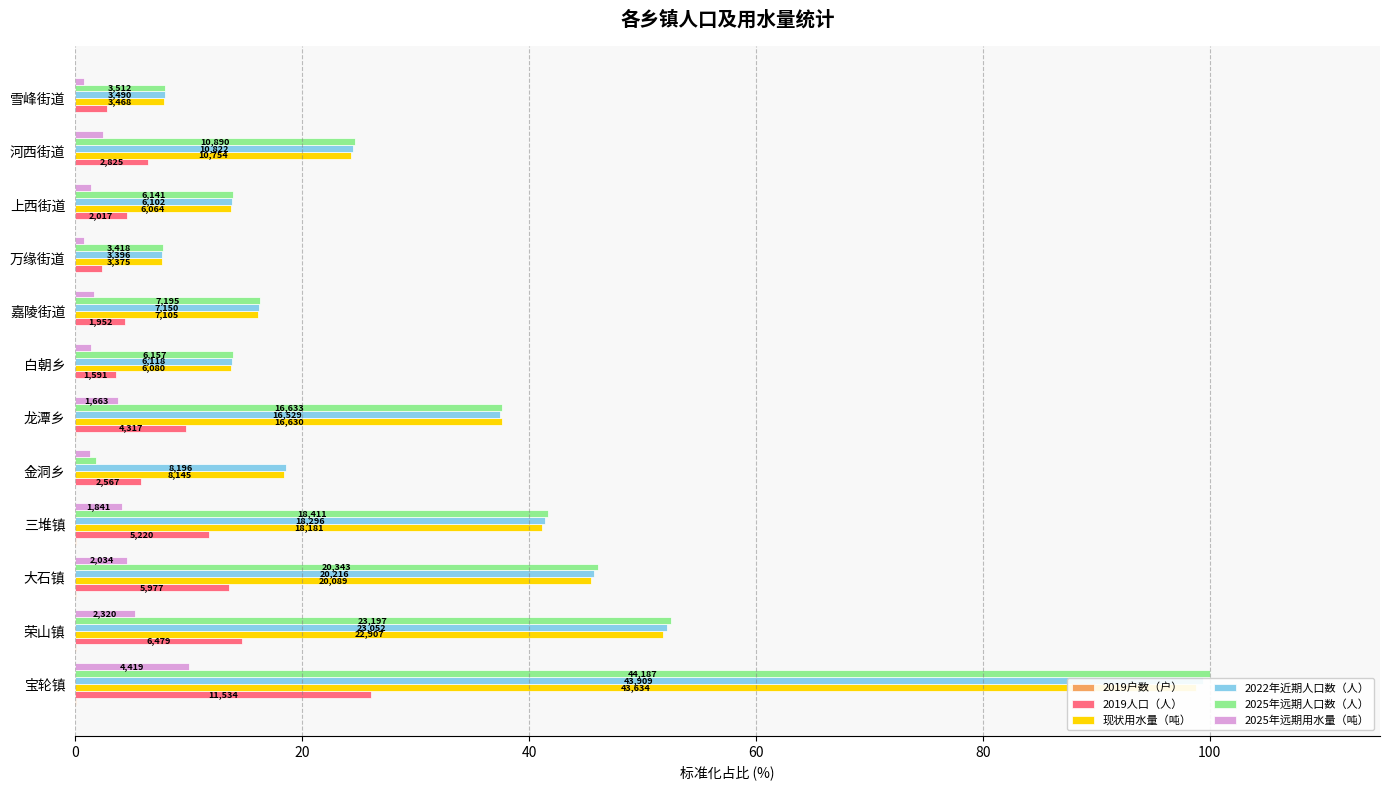

Does the chart contain stacked bars?

No